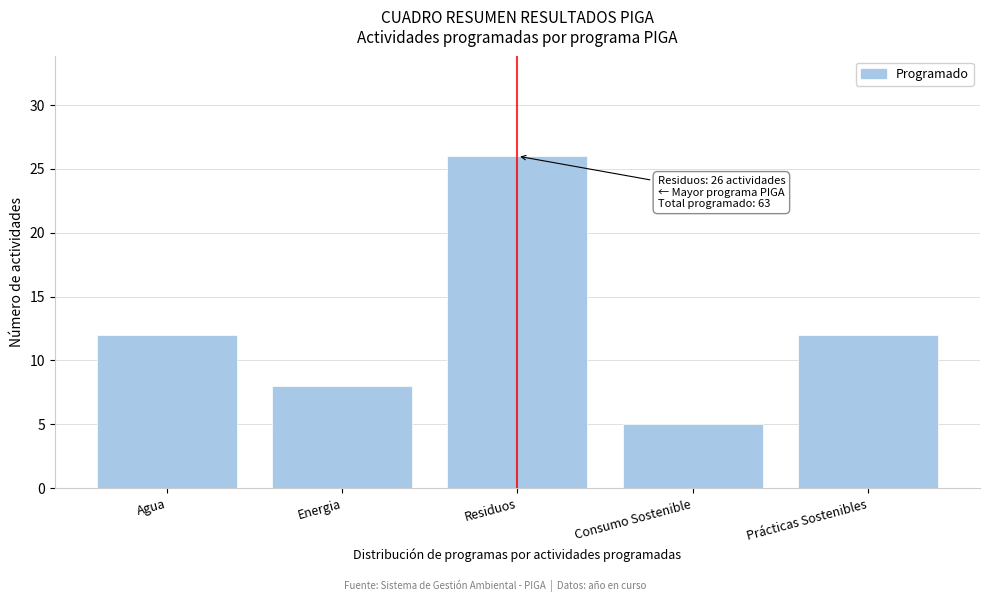

Reading right to left, what are all the values shown in this chart?

Prácticas Sostenibles=12	Consumo Sostenible=5	Residuos=26	Energia=8	Agua=12